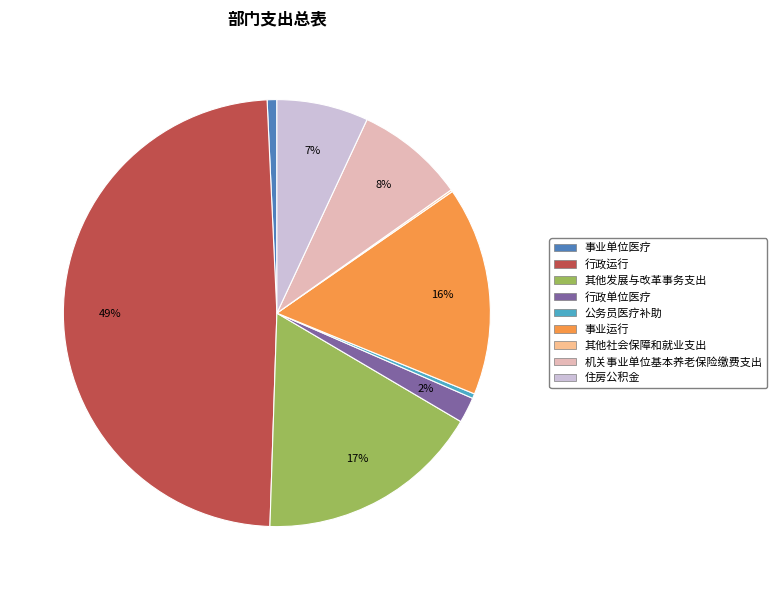

Which has a higher value, 行政运行 or 机关事业单位基本养老保险缴费支出?

行政运行